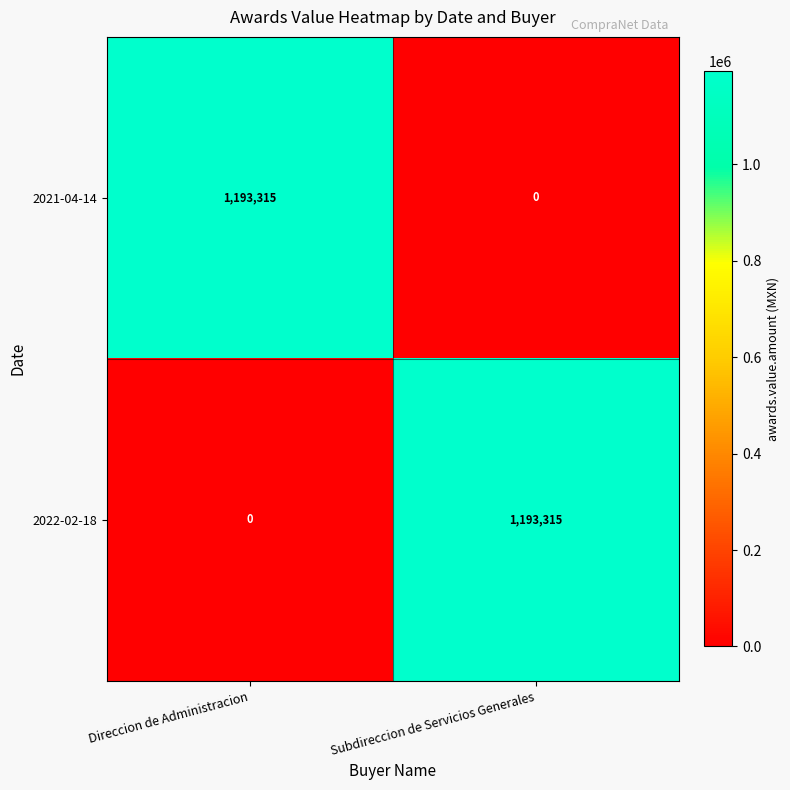

At which label does 2022-02-18 reach its minimum?

Direccion de Administracion